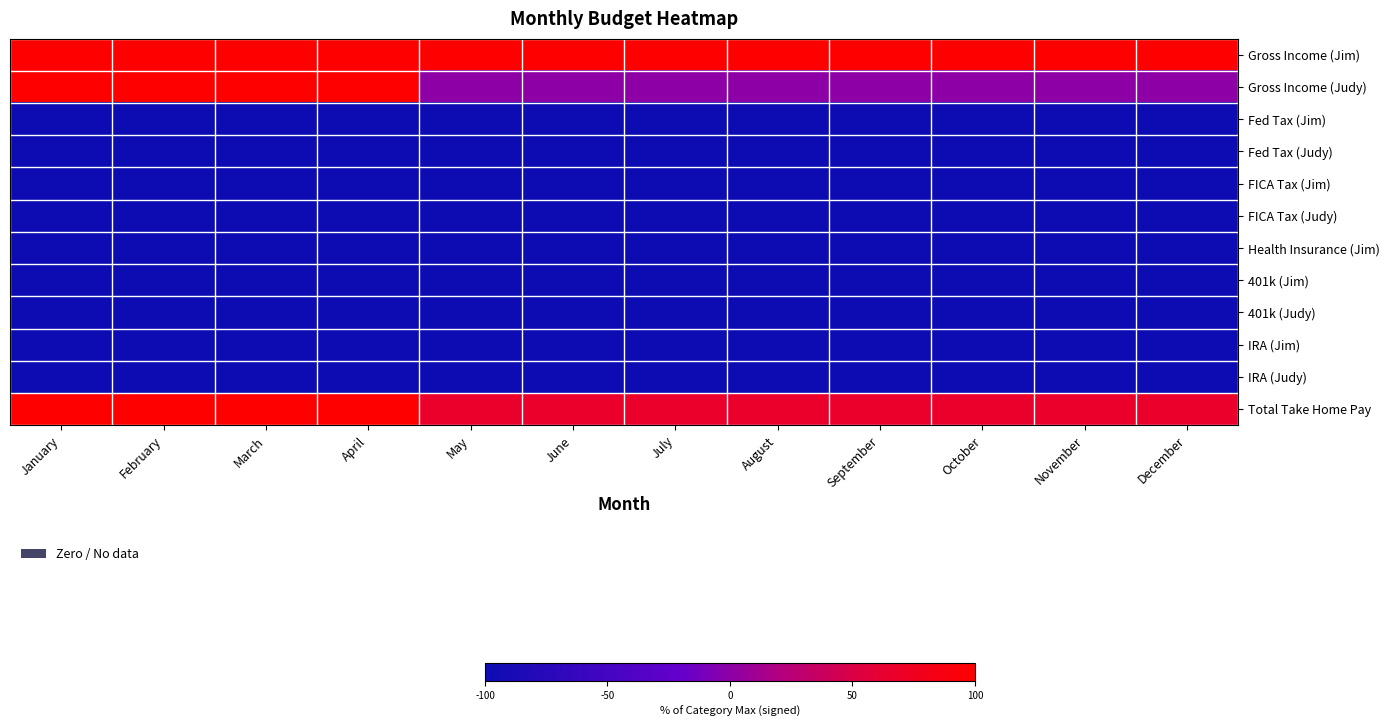

How many distinct data groups are displayed?

12